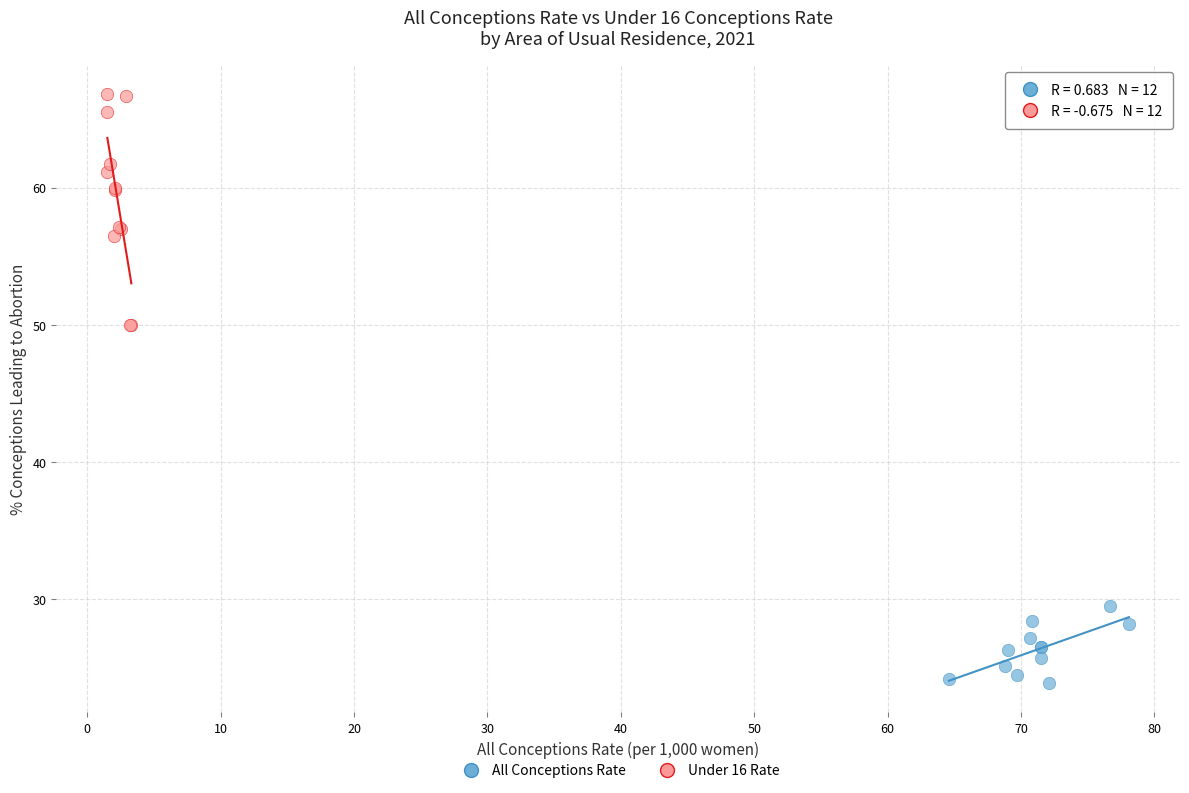

Which series has the largest Y range (max minus min)?

Under 16 Rate